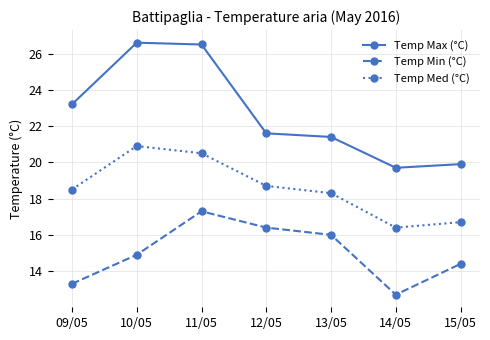

List the series in order of their peak value, lowest first.

Temp Min (°C), Temp Med (°C), Temp Max (°C)